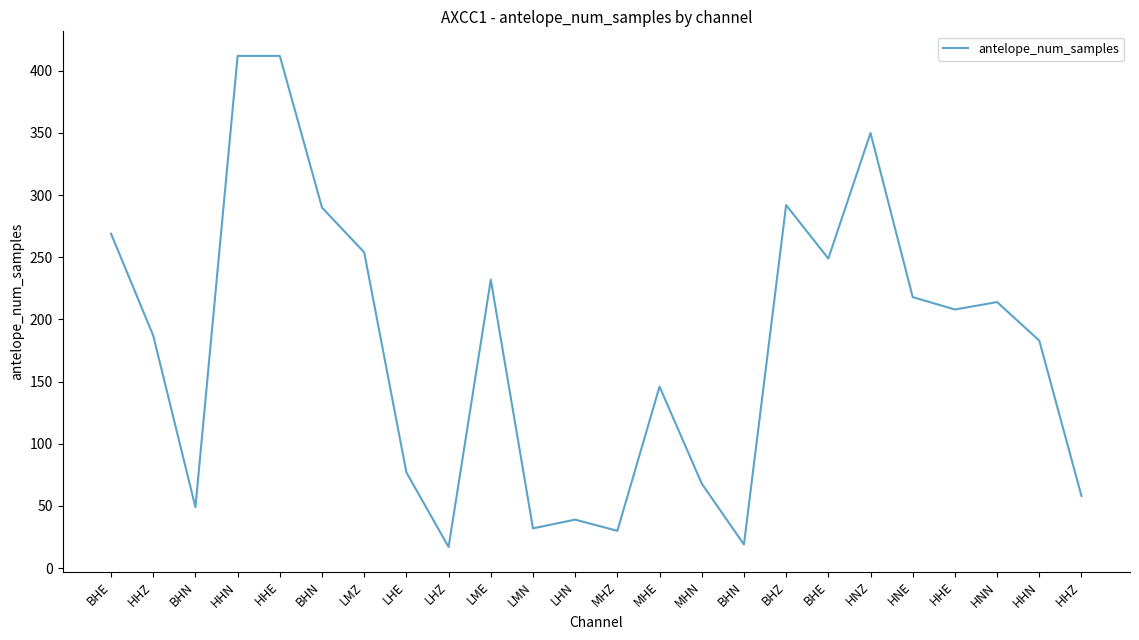

Reading right to left, list all the values displayed in this chart.

HHZ=58	HHN=183	HNN=214	HHE=208	HNE=218	HNZ=350	BHE=249	BHZ=292	BHN=19	MHN=68	MHE=146	MHZ=30	LHN=39	LMN=32	LME=232	LHZ=17	LHE=77	LMZ=254	BHN=290	HHE=412	HHN=412	BHN=49	HHZ=187	BHE=269